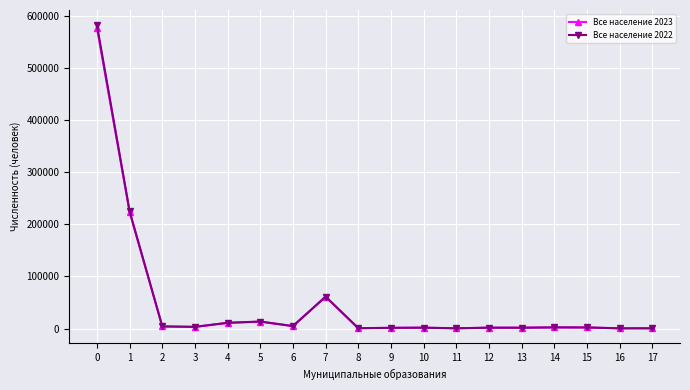

What is the value of the Все население 2023 point at the 13th from the left?

1747